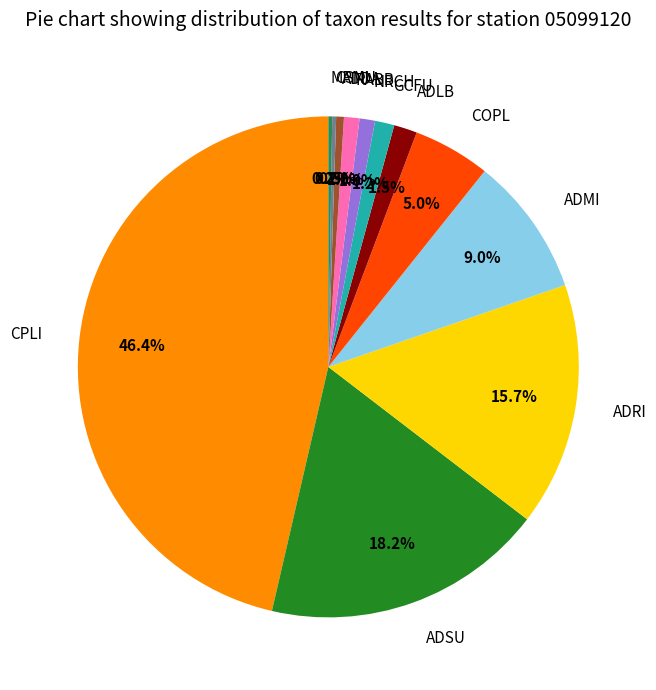

How much of the chart is everything except ADRI?

84.3%